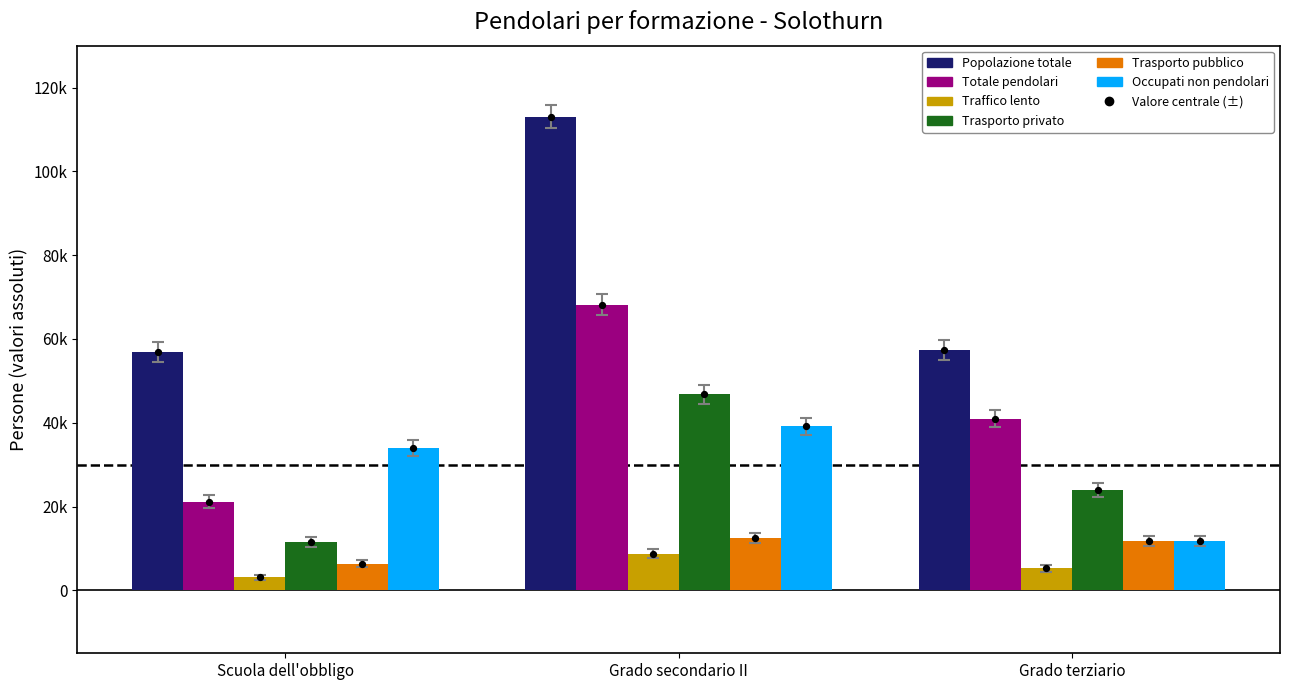

What is the total value across all series at Grado secondario II?

288491.2